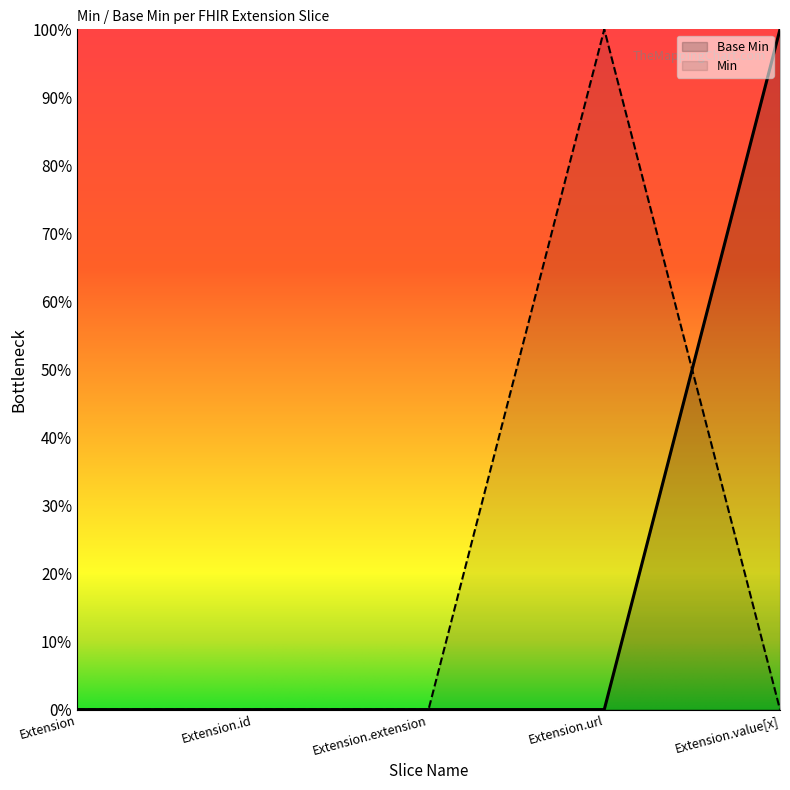

At which label is the value closest to 0?

Extension